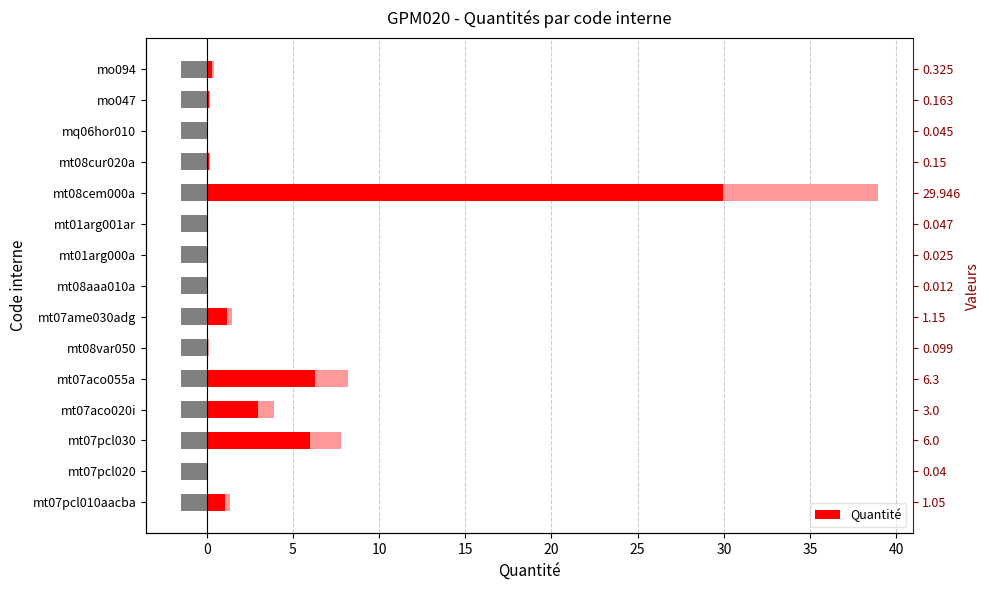

Reading left to right, what are all the values shown in this chart?

1.1	0.0	6.0	3.0	6.3	0.1	1.1	0.0	0.0	0.0	29.9	0.1	0.0	0.2	0.3